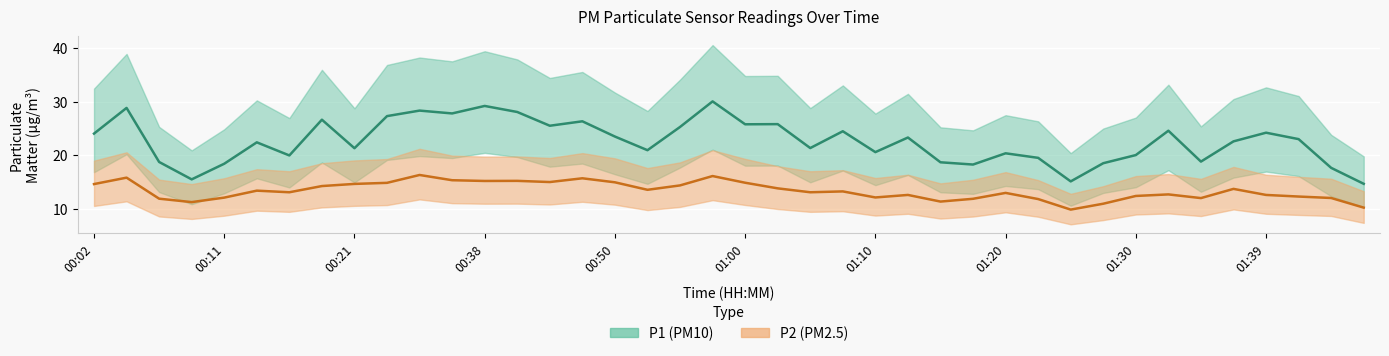

Which label corresponds to the largest value in the chart?

00:58